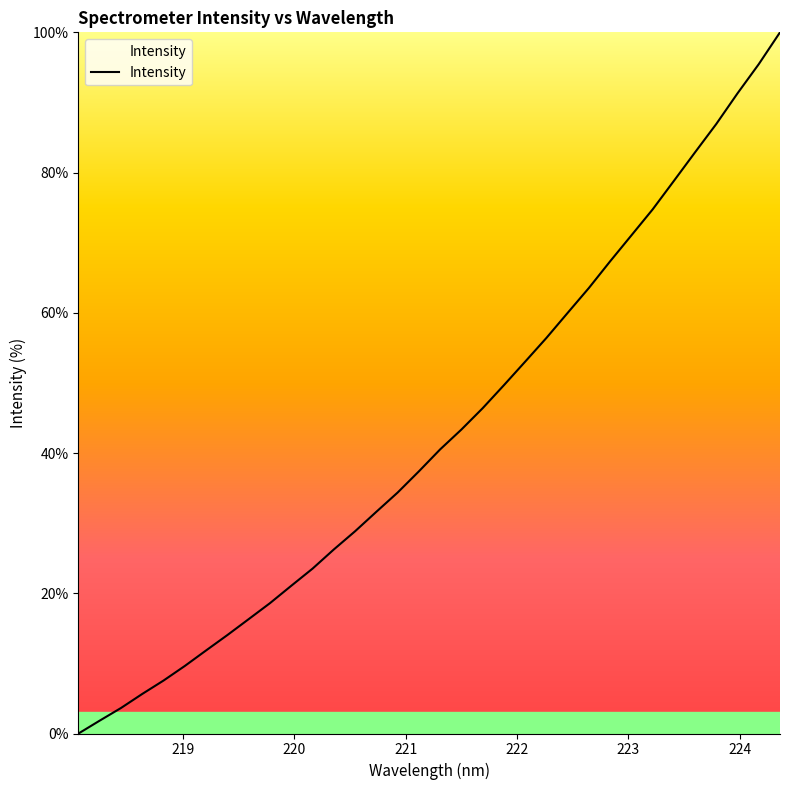

What is the greatest value displayed?

100.0